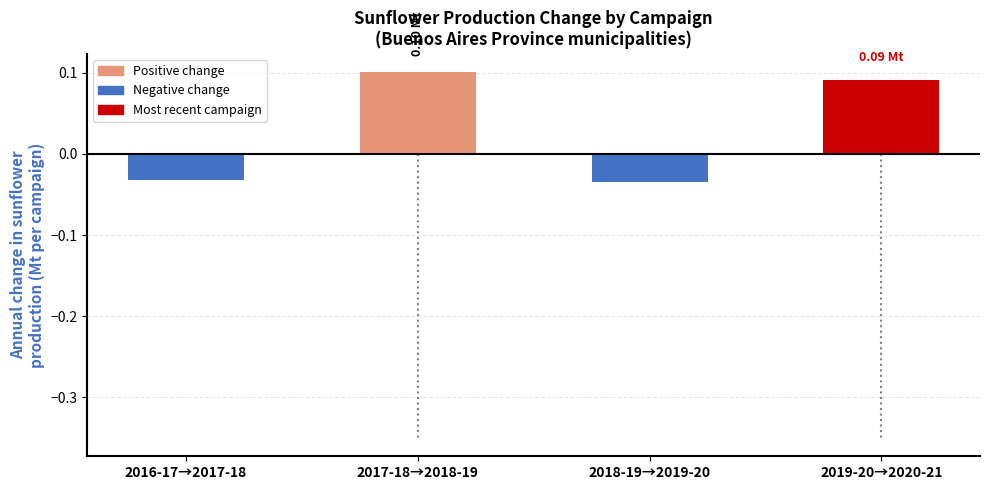

What is the change in value from 2016-17→2017-18 to 2017-18→2018-19?

+0.1